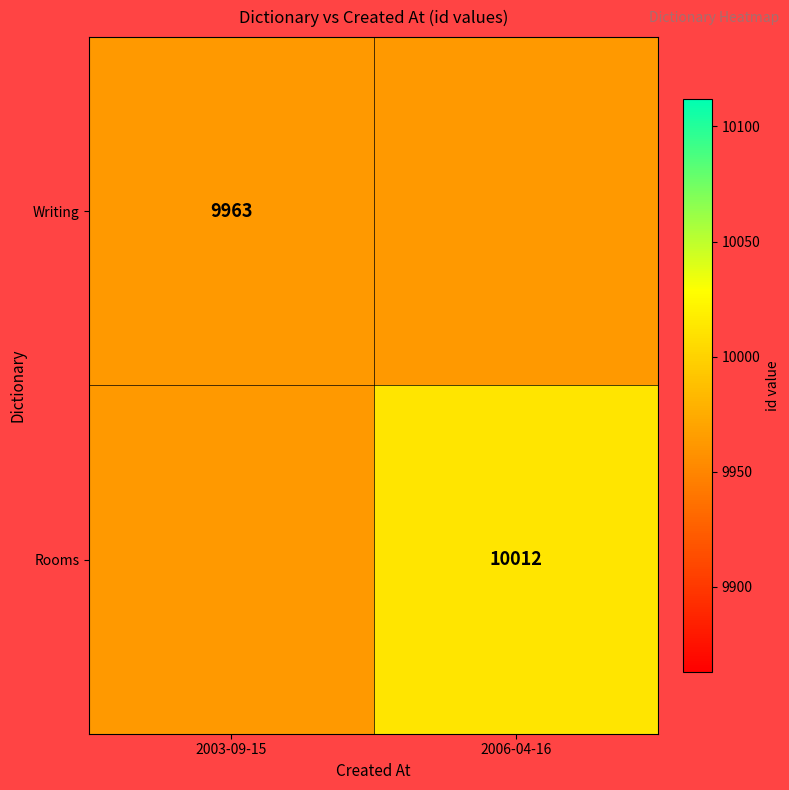

Is it true that Writing equals 14299 at 2003-09-15?

False